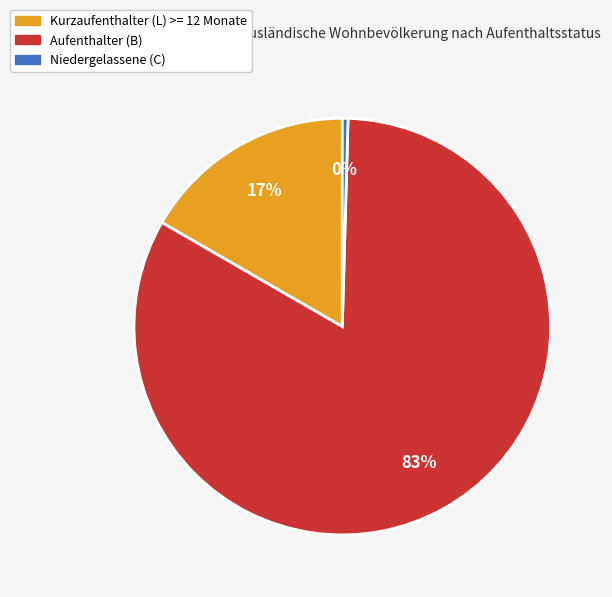

Combined, do Niedergelassene (C) and Aufenthalter (B) account for over 50%?

Yes